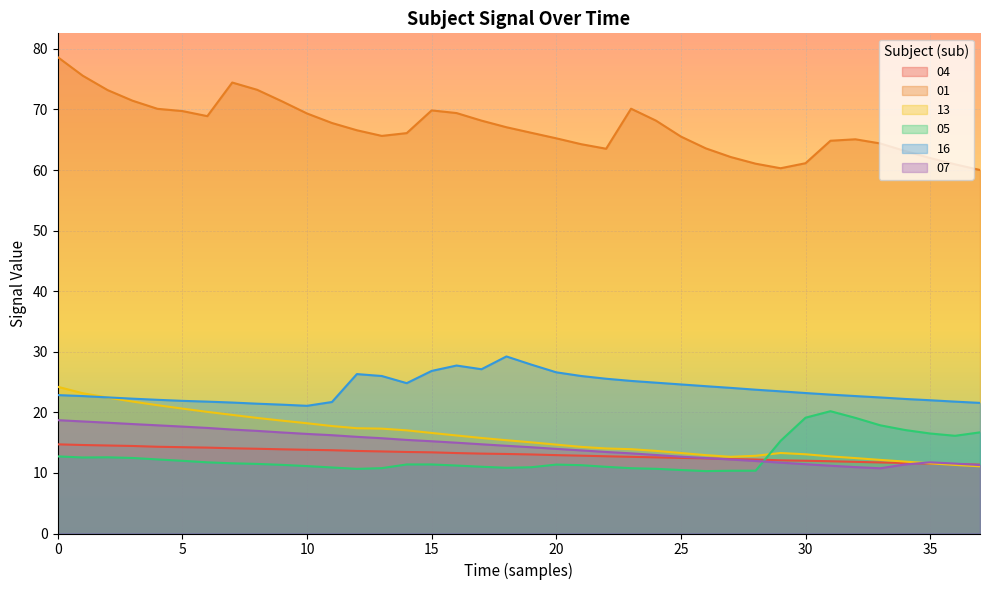

What is the average value of the 16 series?

23.8